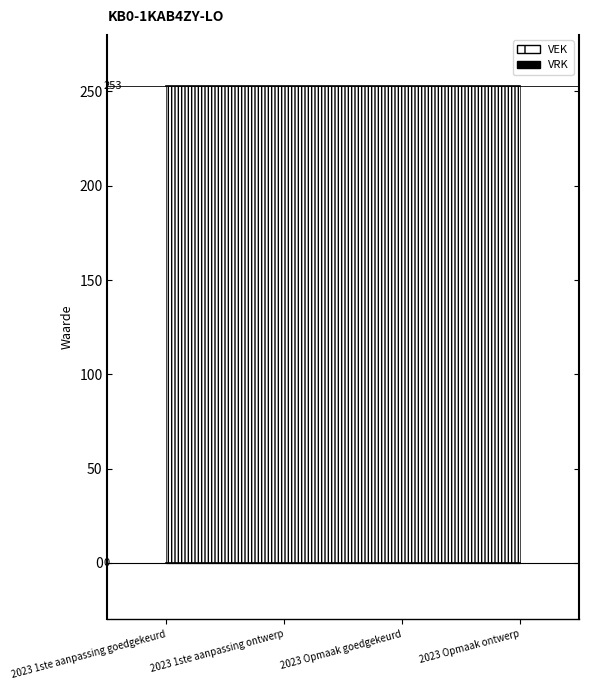

Which series has the widest spread of values?

VEK